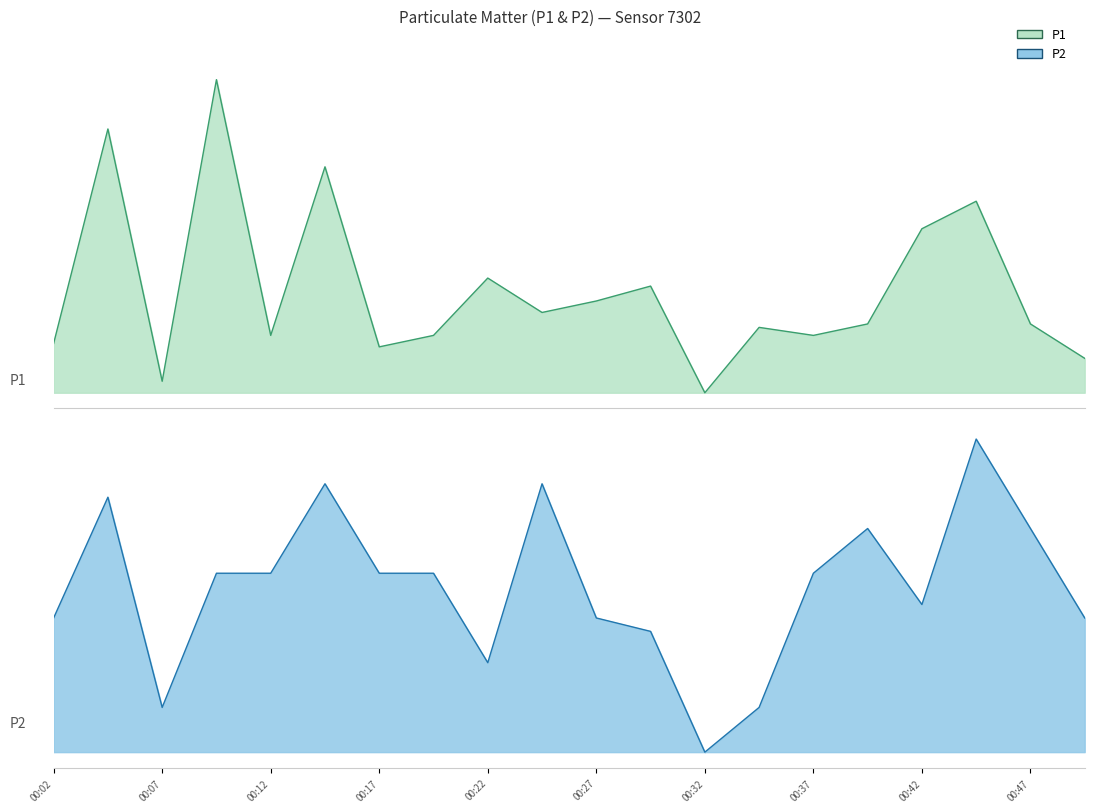

The P1 series shows 2.5 at 00:44. True or false?

True